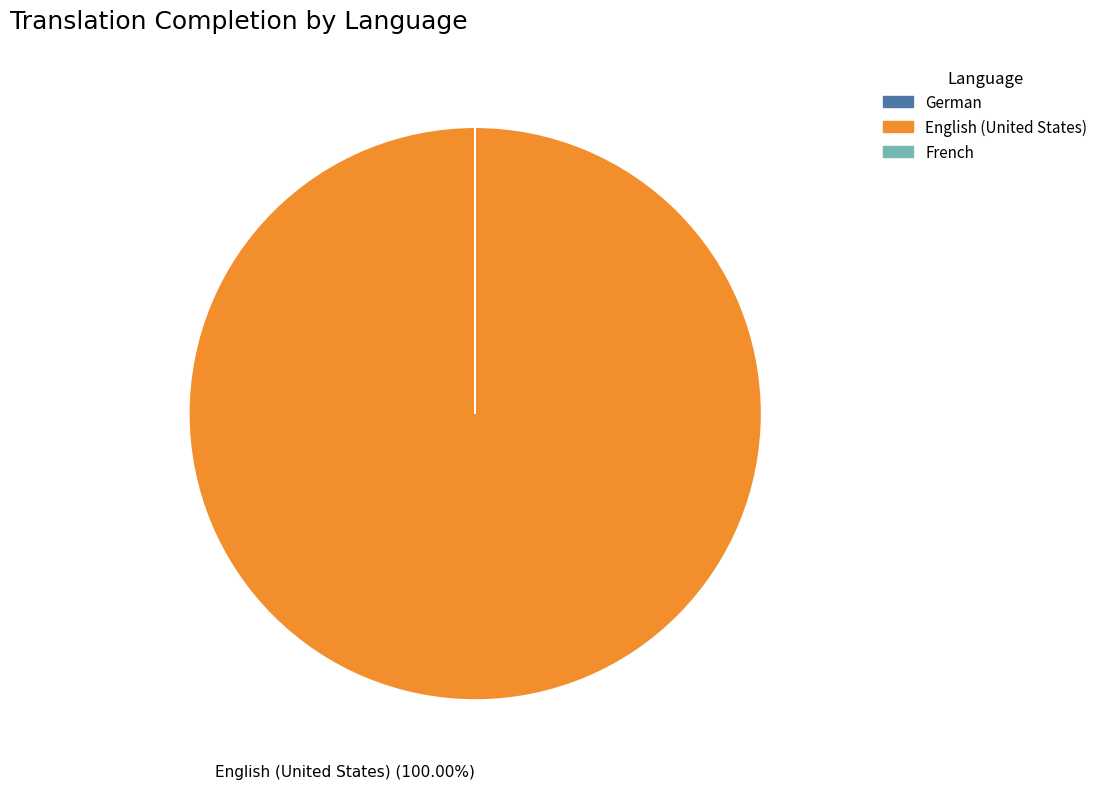

Which slice is the largest?

English (United States)